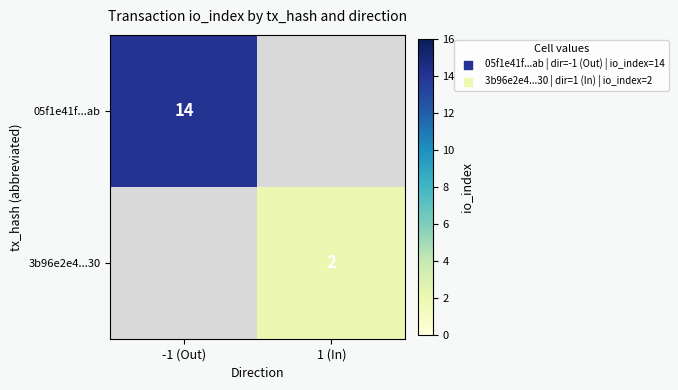

The 3b96e2e4...30 series shows 2 at 1 (In). True or false?

True